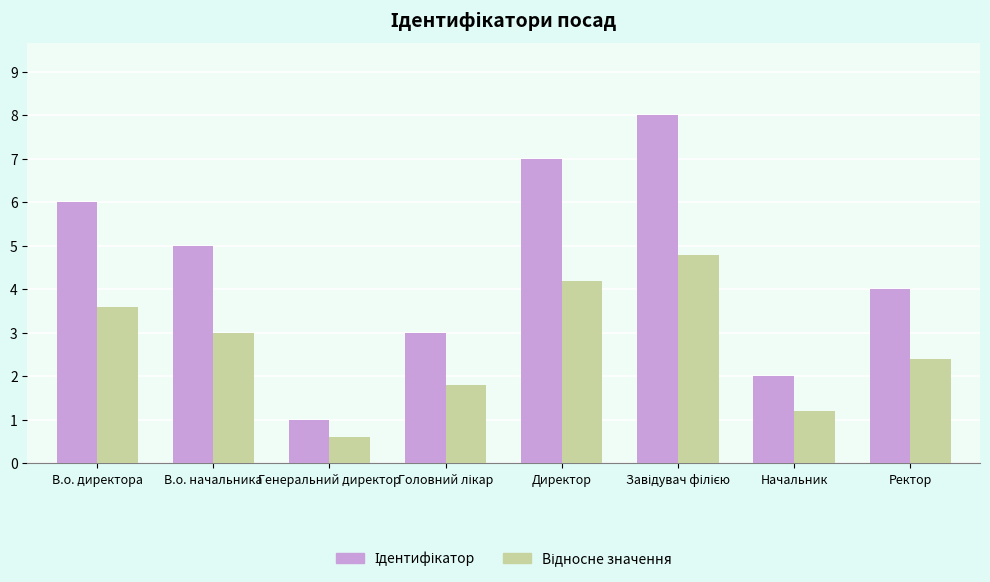

What is the smallest value displayed?

0.6